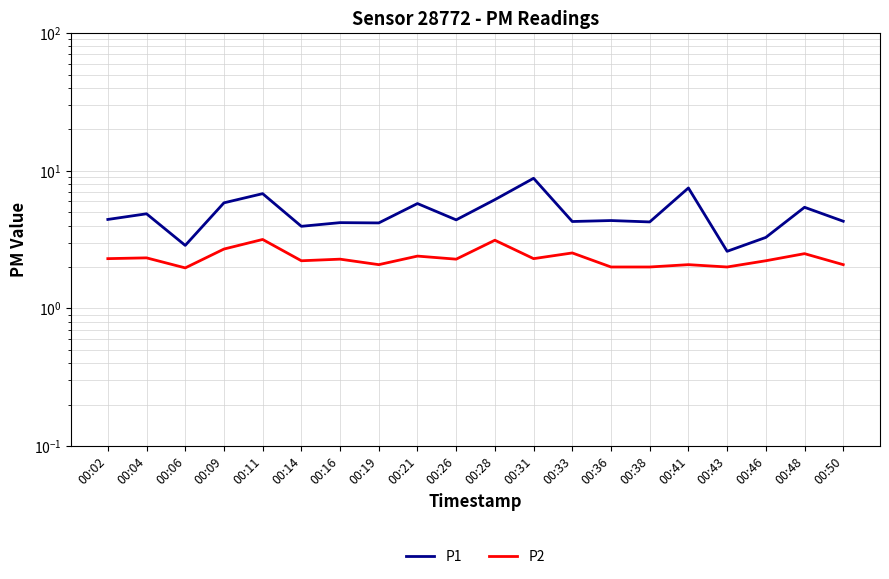

What is the total value across all series at 00:46?

5.5